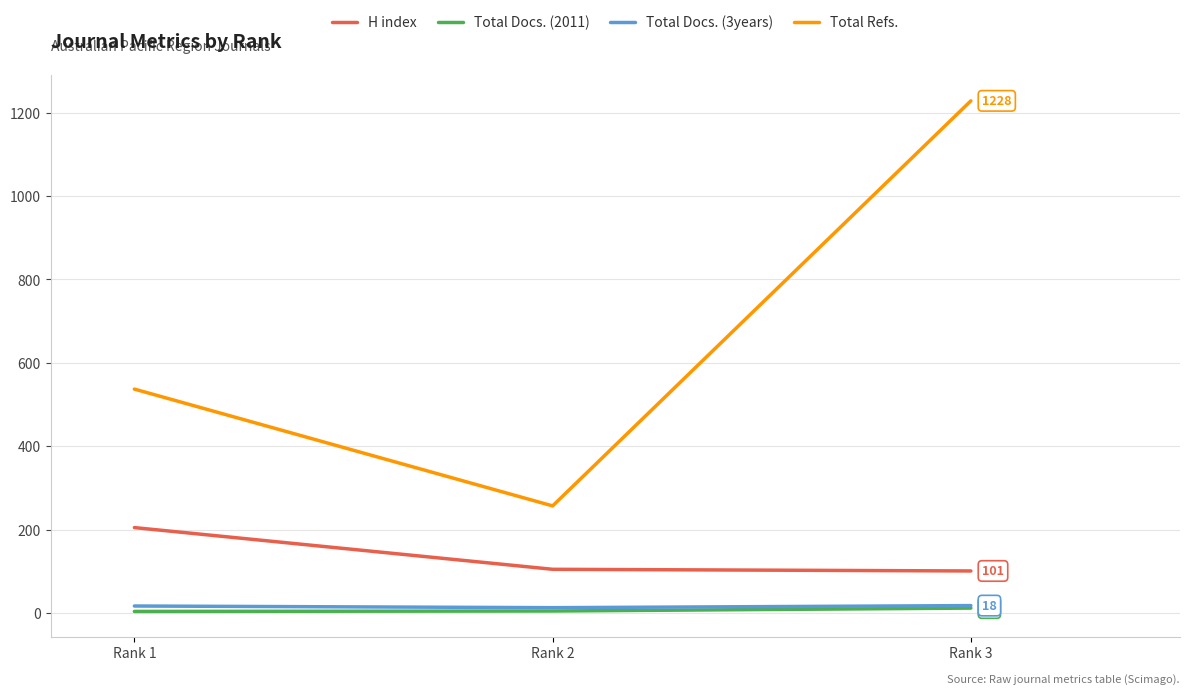

Does the chart have visible grid lines?

Yes